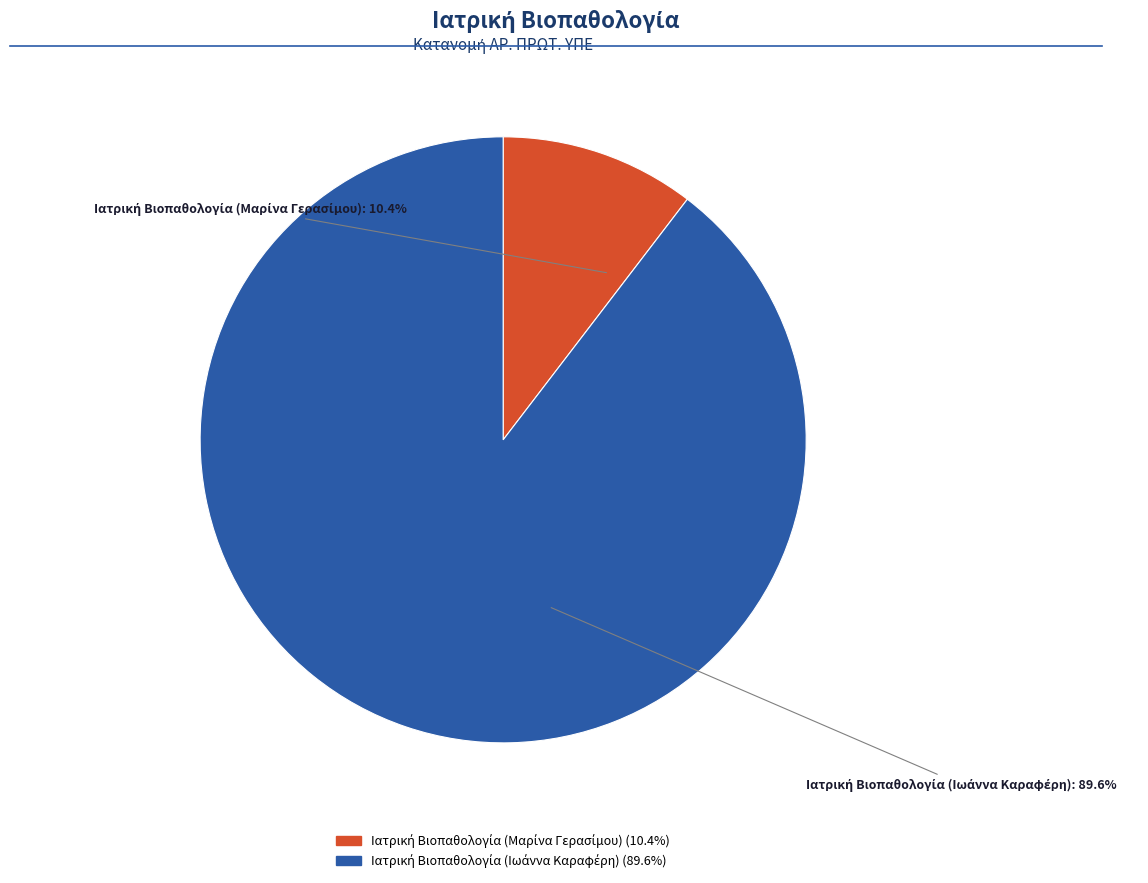

Is there a majority slice in this chart?

Yes